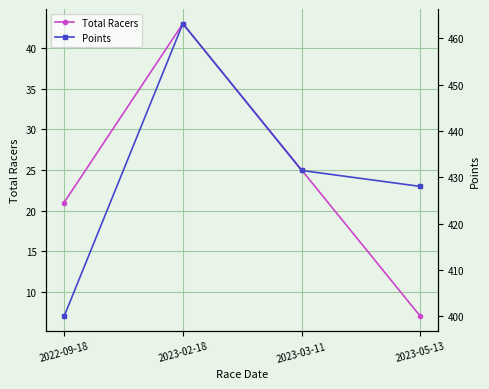

Which series changed the most between 2023-02-18 and 2023-03-11?

Points